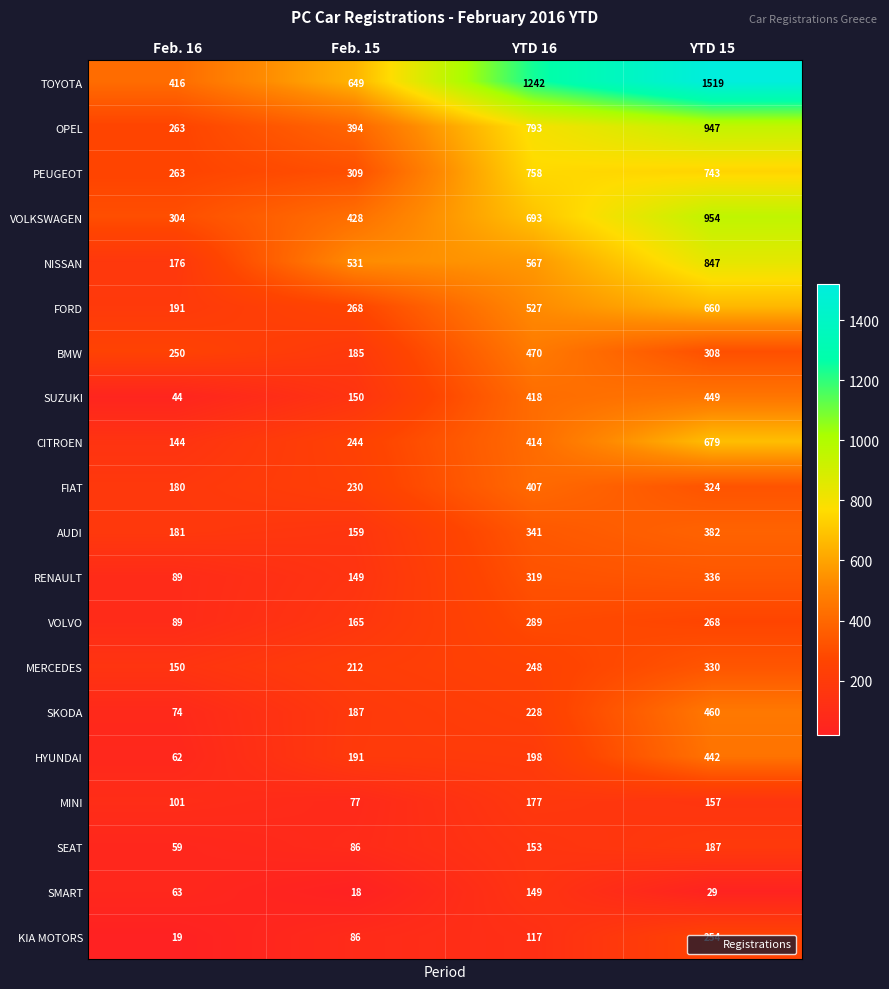

Where is CITROEN nearest to the value 411?

YTD 16